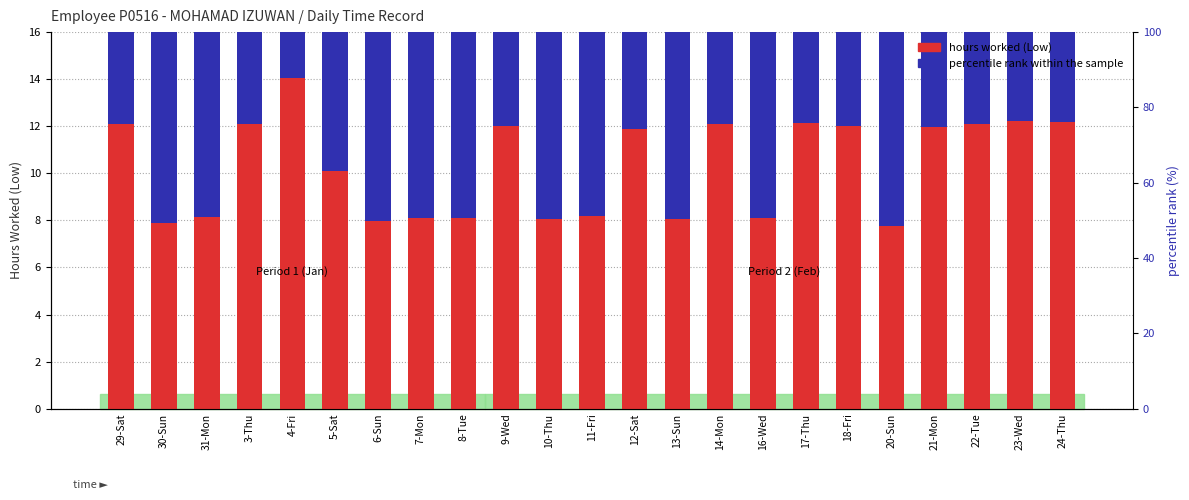

What is the difference between the percentile rank within the sample values at 14-Mon and 20-Sun?

4.9